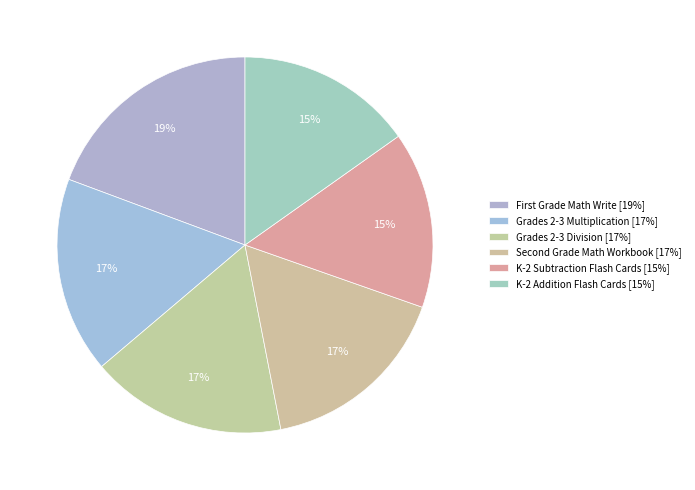

What is the smallest slice in the pie chart?

K-2 Addition Flash Cards